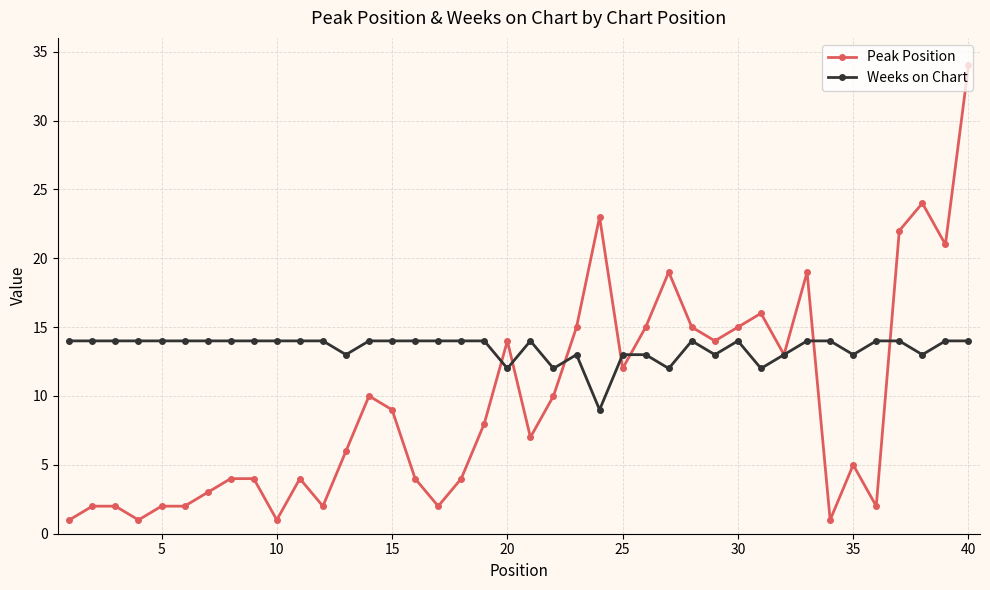

Which series has the largest range (max minus min)?

Peak Position